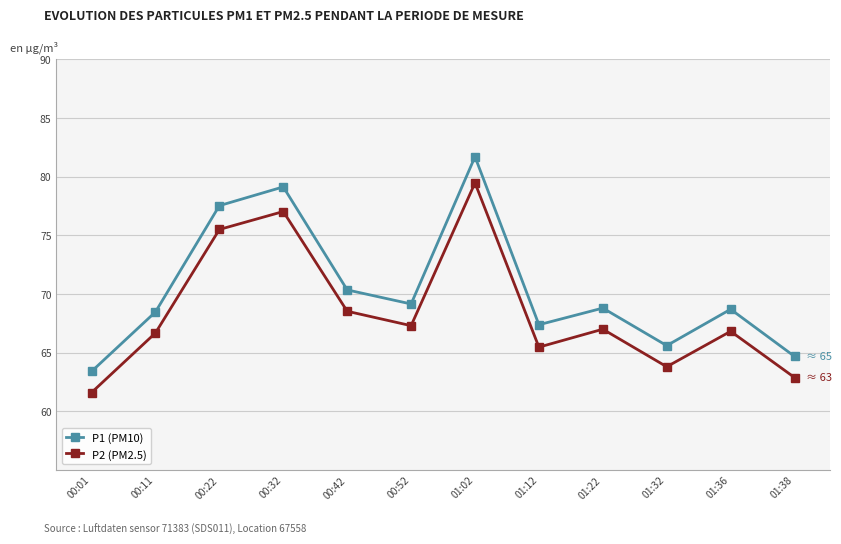

What position from the left is 00:42?

5